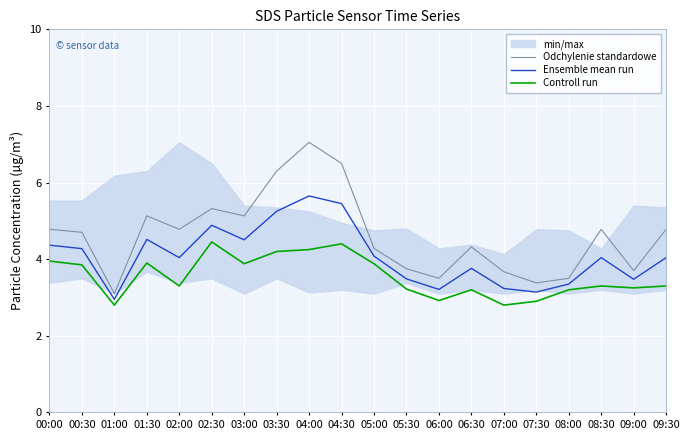

What position from the right is 02:00?

16